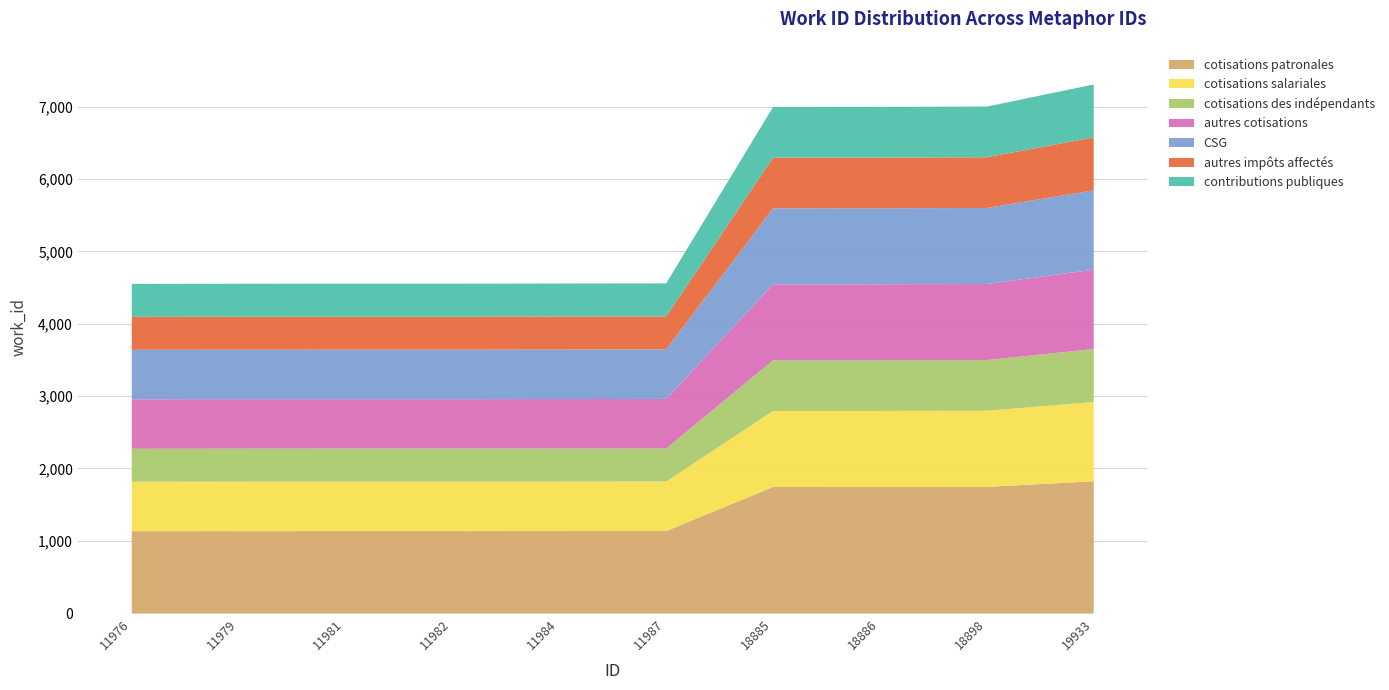

Rank the categories by value from highest to lowest.

19933, 18898, 18886, 18885, 11987, 11984, 11981, 11982, 11979, 11976